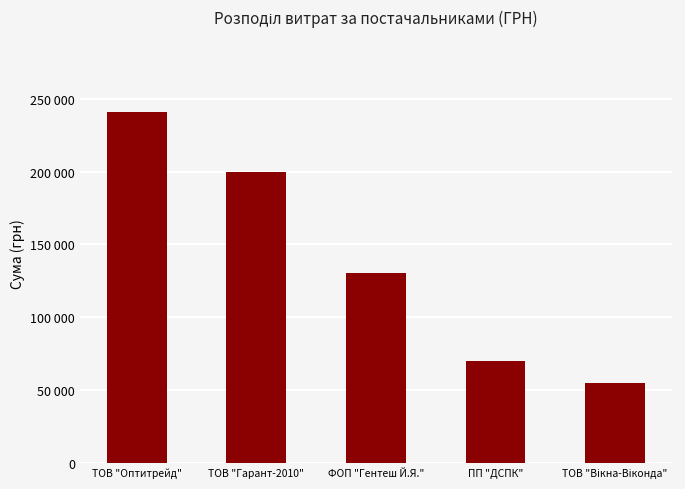

At which label does the data first exceed 130442?

ТОВ "Оптитрейд"